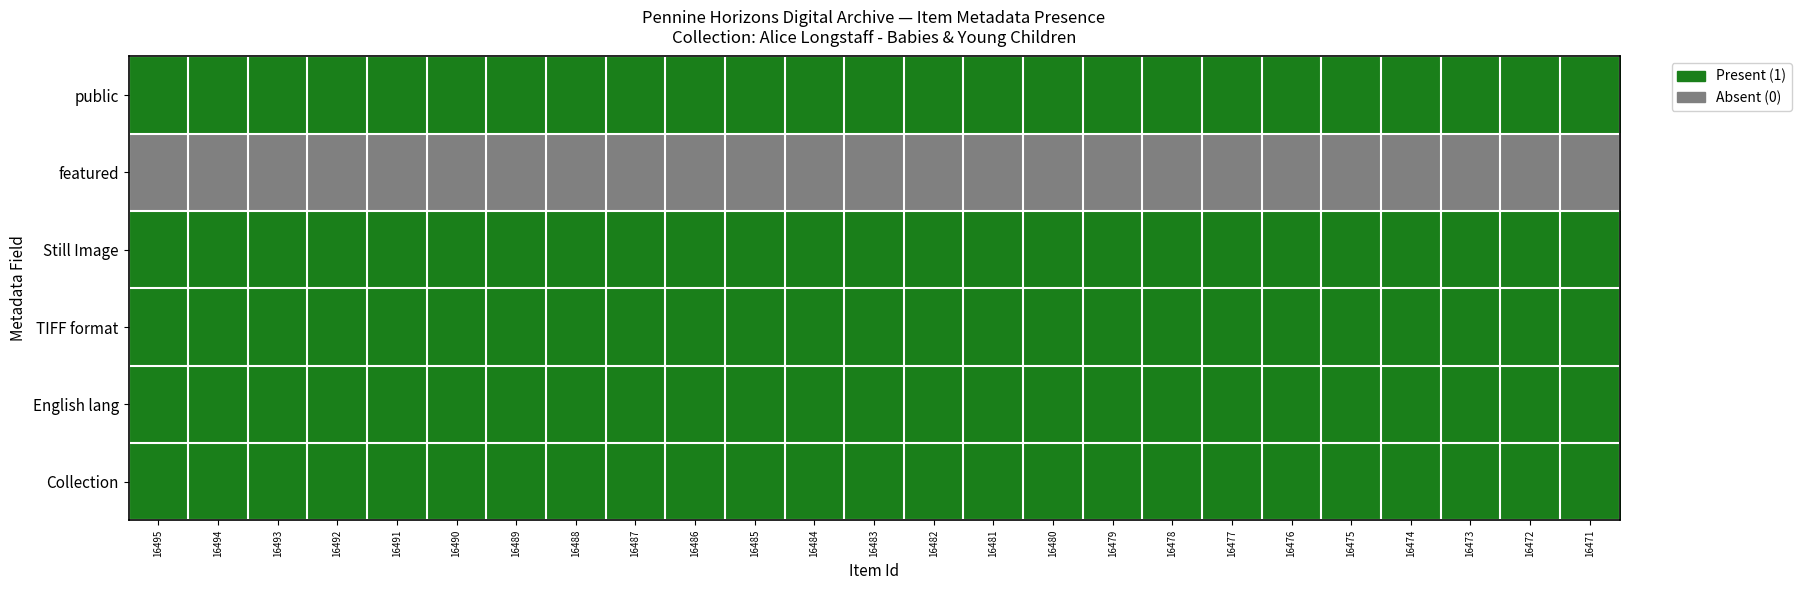

List the series in order of their peak value, highest first.

public, Still Image, TIFF format, English lang, Collection, featured